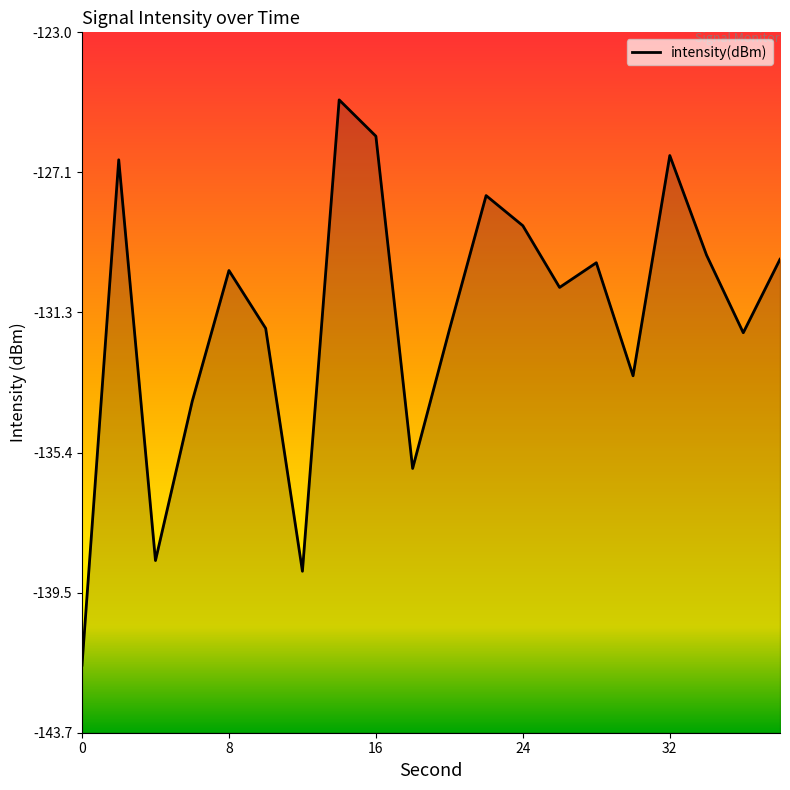

True or false: the data shows -128.7 at 24.

True